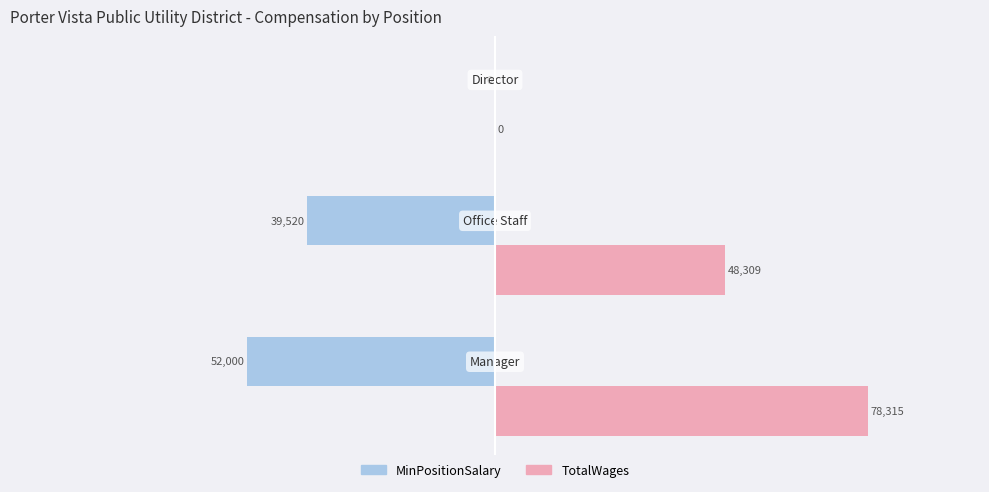

Which series has the largest total across all categories?

TotalWages